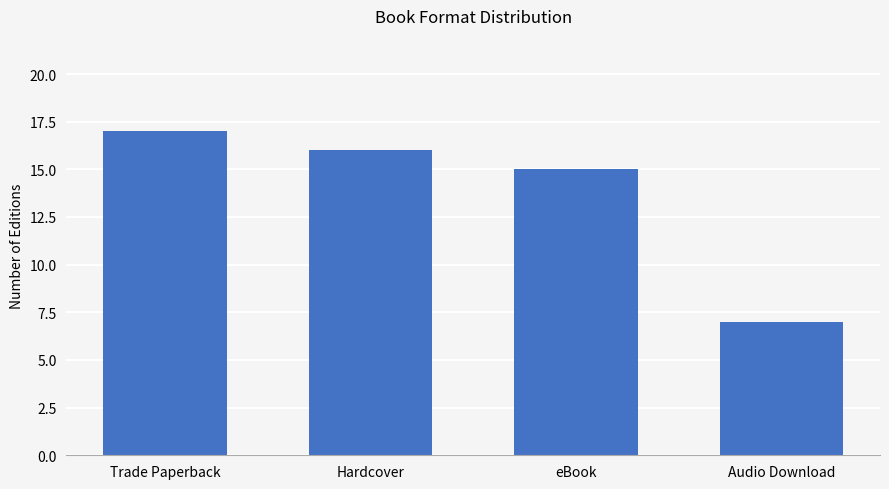

Are the bars grouped side by side (vs. stacked)?

No